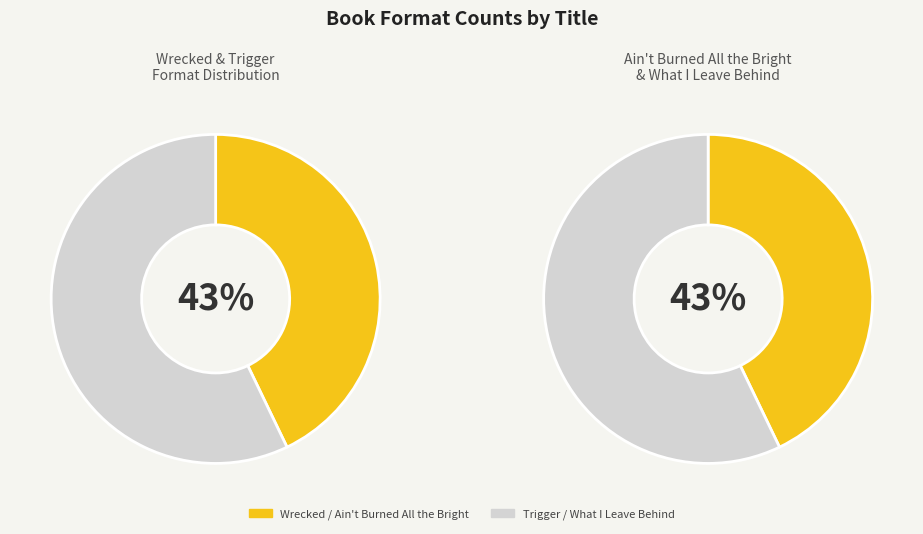

Combined, what portion of the pie is What I Leave Behind and Ain't Burned All the Bright?

50.0%